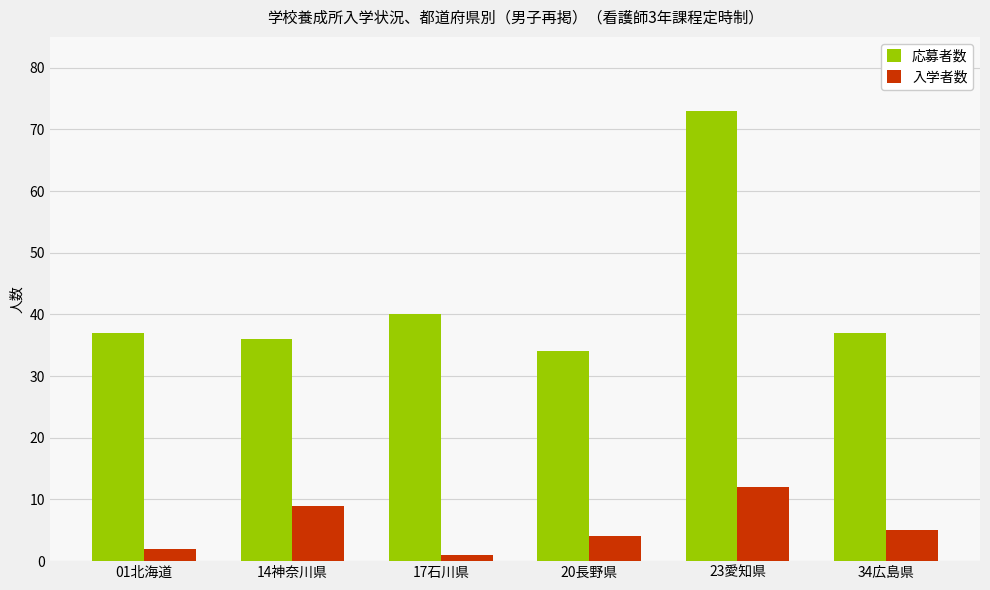

Is it true that 応募者数 equals 37 at 01北海道?

True